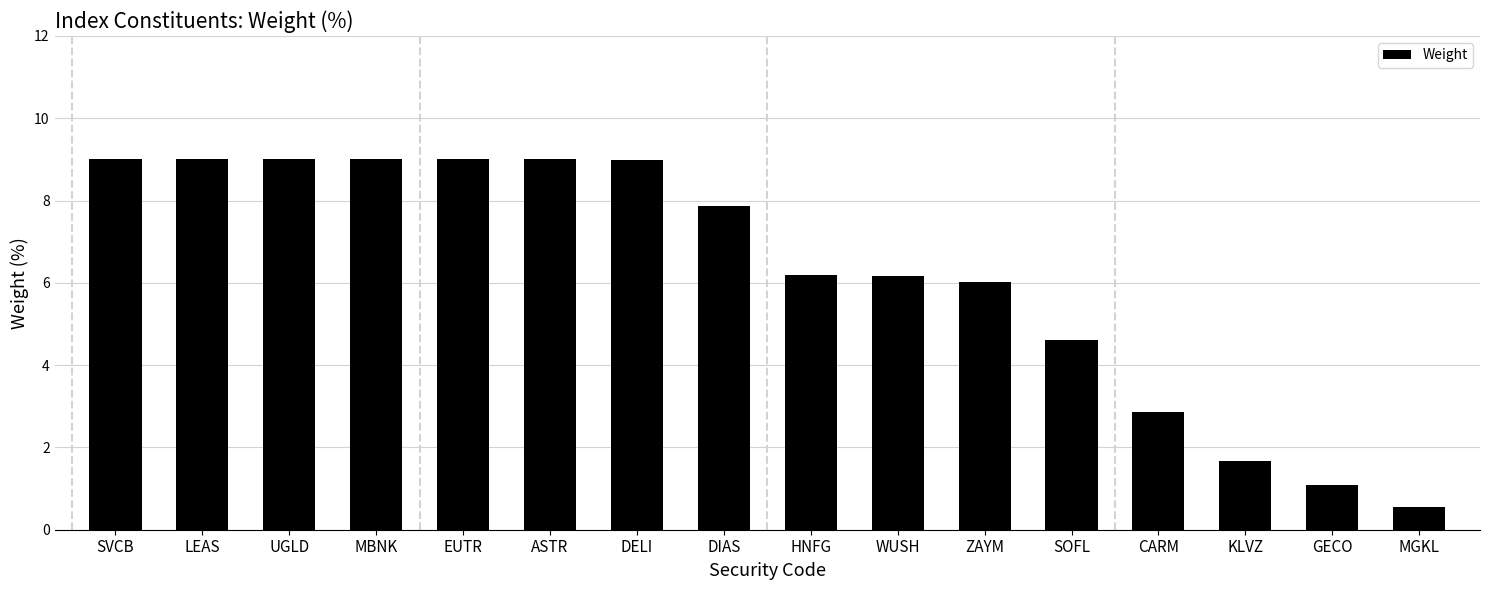

Reading left to right, list all the values displayed in this chart.

9.0	9.0	9.0	9.0	9.0	9.0	9.0	7.9	6.2	6.2	6.0	4.6	2.9	1.7	1.1	0.5